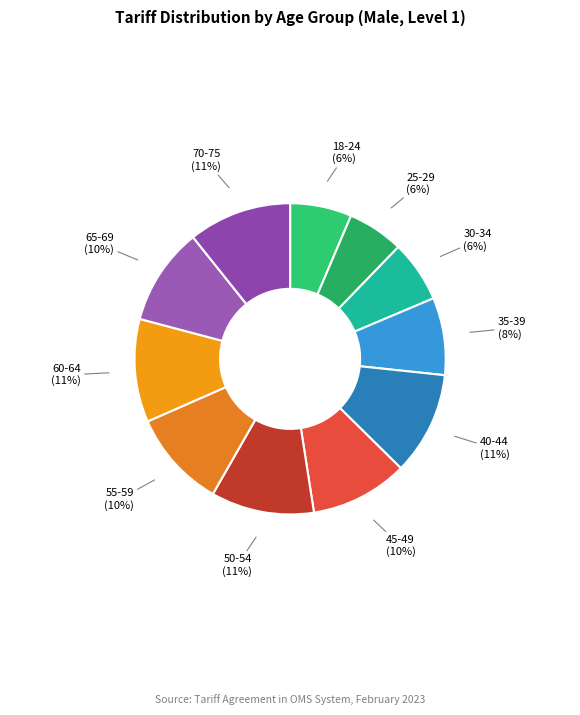

What percentage is the 45-49 slice, to the nearest percent?

10%